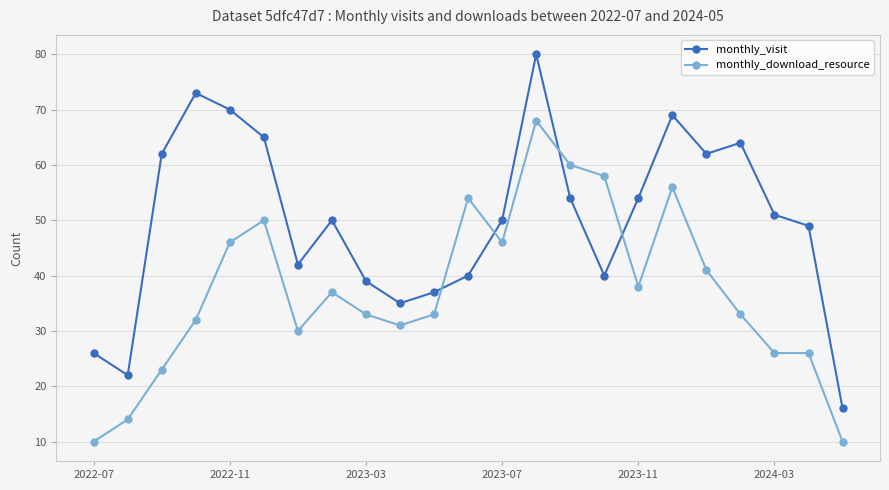

True or false: monthly_download_resource has more than 2 points higher than both neighbors.

True